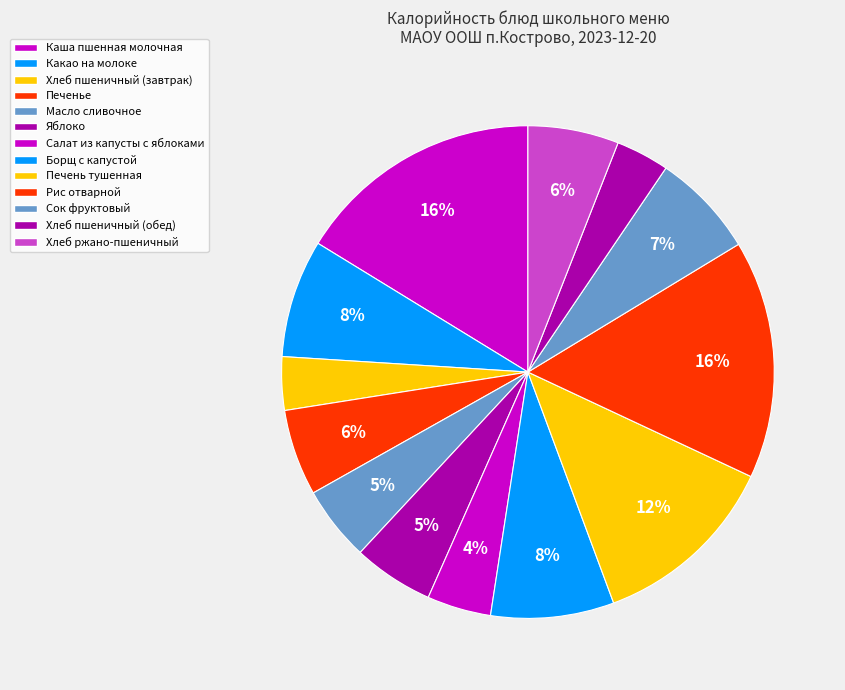

To the nearest percent, what is the difference between the Масло сливочное and Сок фруктовый slice percentages?

2%